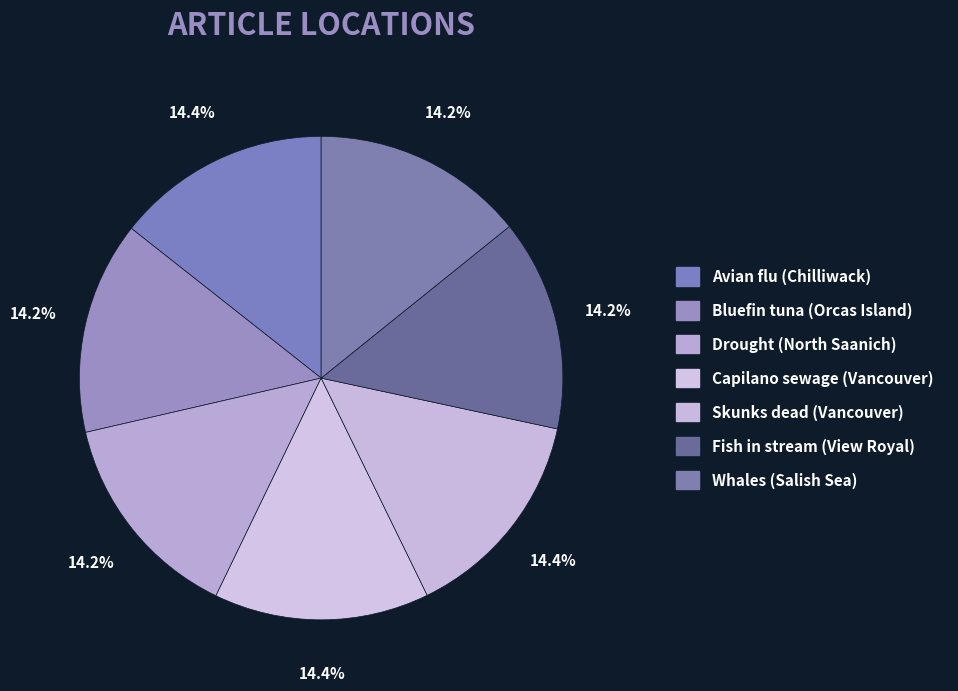

Combined, what portion of the pie is Capilano sewage (Vancouver) and Bluefin tuna (Orcas Island)?

28.6%